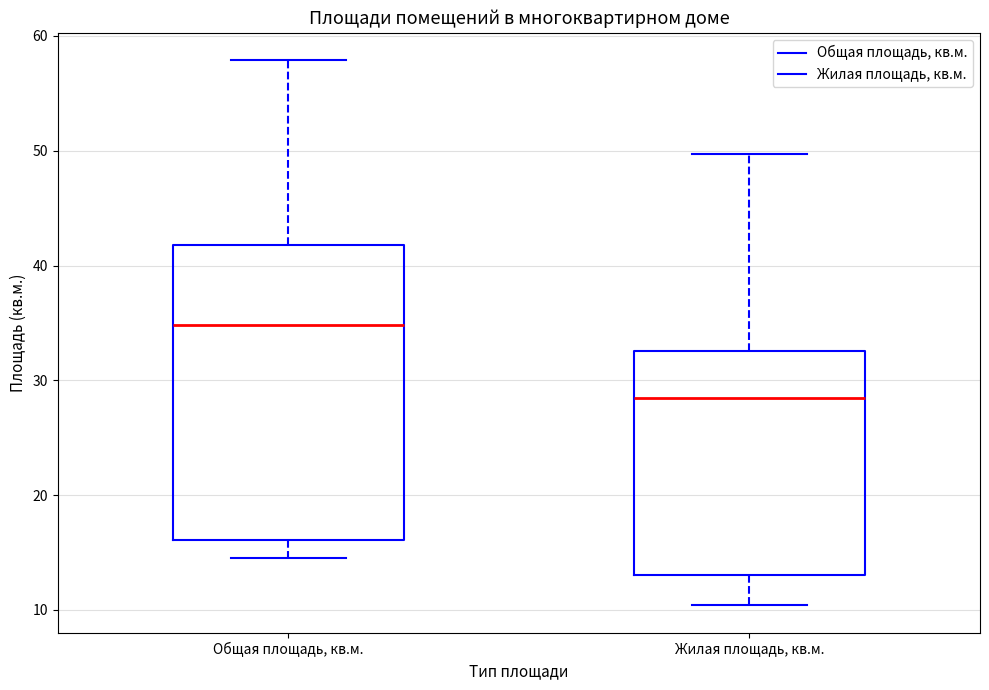

Reading left to right, transcribe this box plot: for each box, give where its median line is, the range the box spans, and where its two whiskers end, as read against the y-axis. The values are not printed on the chart, so give them approximately, as read against the axis.

Общая площадь, кв.м.: median 35, box 16 to 42, whiskers 15 to 58
Жилая площадь, кв.м.: median 29, box 13 to 33, whiskers 10 to 50